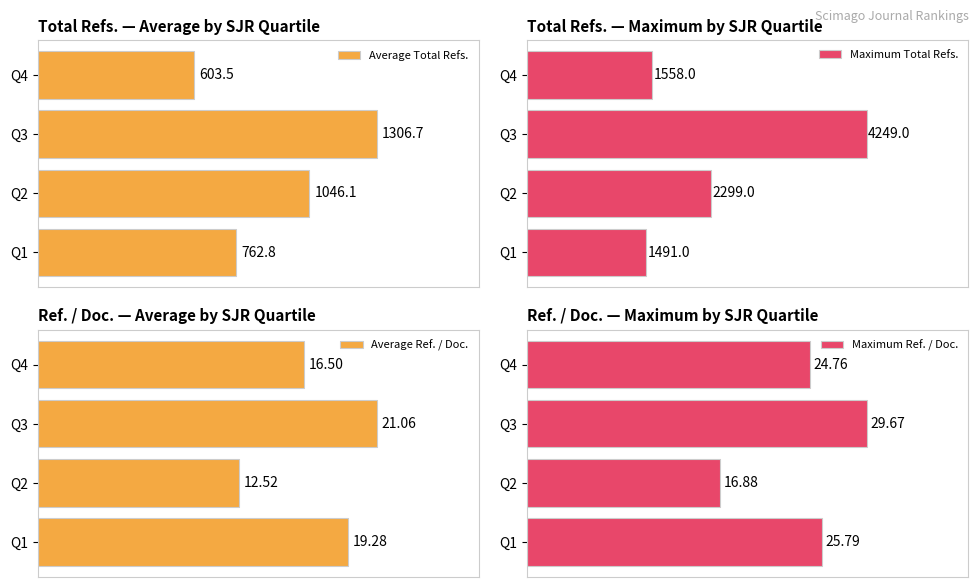

Does the chart contain any negative values?

No